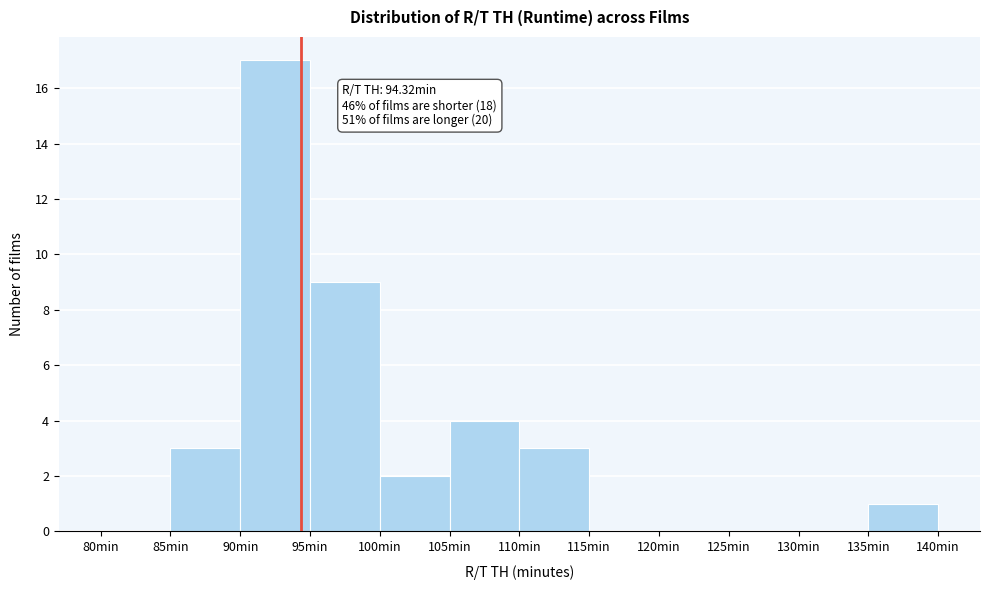

Over which range of the x-axis is the bar tallest?

90 to 95